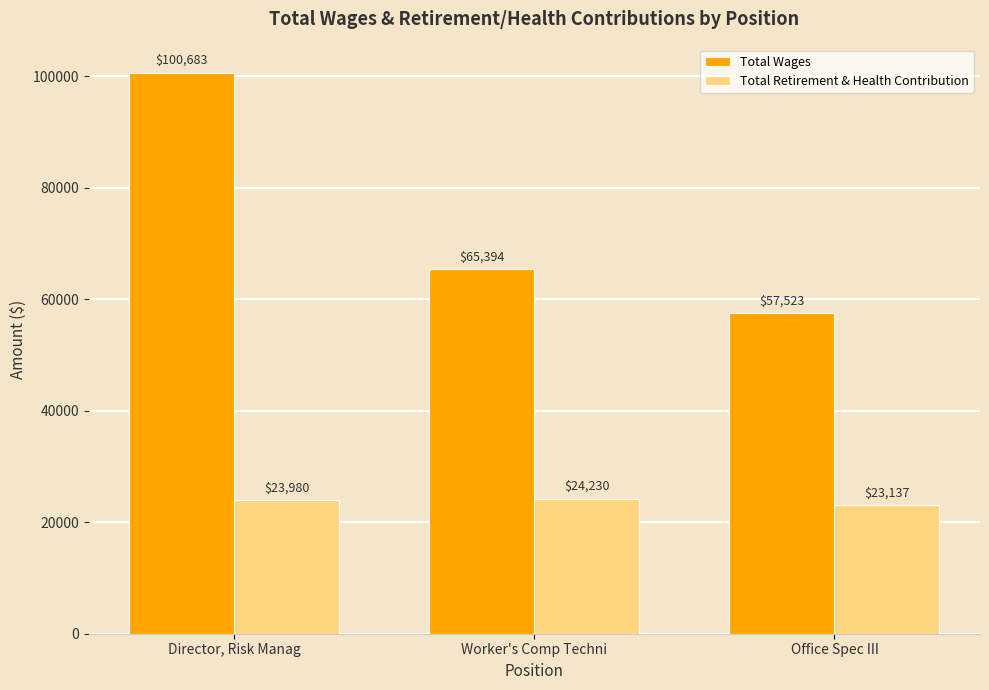

At which label does Total Wages reach its minimum?

Office Spec III